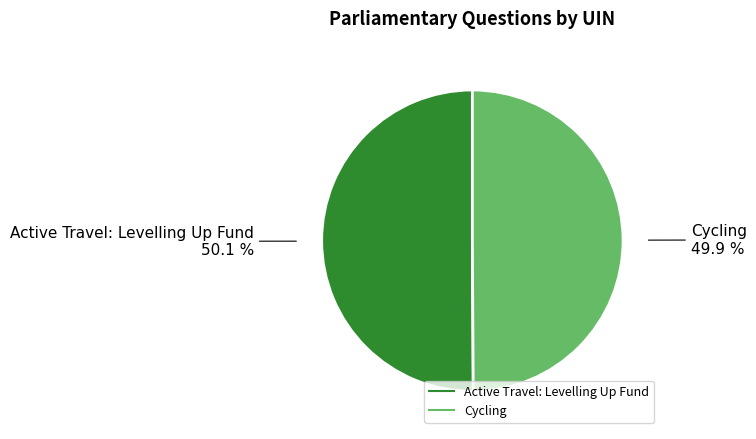

To the nearest percent, what is the average slice percentage?

50%